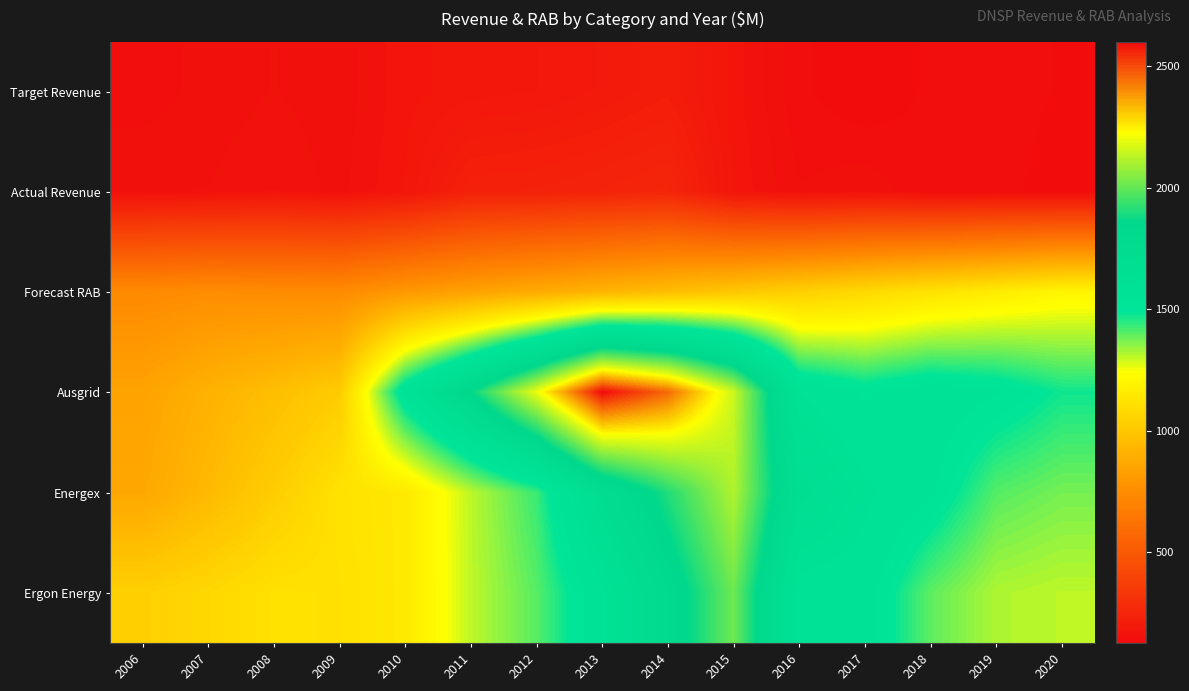

Reading right to left, list all the values displayed in this chart.

Target Revenue: 2020=136.0	2019=139.5	2018=138.9	2017=126.9	2016=138.8	2015=170.7	2014=211.3	2013=195.8	2012=184.5	2011=180.2	2010=171.4	2009=149.6	2008=156.3	2007=149.6	2006=141.1
Actual Revenue: 2020=133.2	2019=139.0	2018=138.5	2017=153.3	2016=146.9	2015=173.8	2014=255.5	2013=244.0	2012=234.5	2011=230.7	2010=176.0	2009=152.7	2008=165.1	2007=156.4	2006=154.5
Forecast RAB: 2020=1200.0	2019=1160.0	2018=1120.0	2017=1080.0	2016=1040.0	2015=1000.0	2014=960.0	2013=920.0	2012=880.0	2011=840.0	2010=798.6	2009=745.7	2008=747.8	2007=755.3	2006=740.3
Ausgrid: 2020=1473.9	2019=1535.2	2018=1564.8	2017=1521.1	2016=1587.2	2015=2154.0	2014=2456.3	2013=2602.1	2012=2199.5	2011=1860.3	2010=1553.2	2009=1023.0	2008=964.6	2007=911.5	2006=846.6
Energex: 2020=1374.9	2019=1405.7	2018=1539.2	2017=1598.6	2016=1692.9	2015=2112.7	2014=1905.5	2013=1716.4	2012=1433.1	2011=1305.0	2010=1148.4	2009=1118.7	2008=1027.8	2007=944.1	2006=867.4
Ergon Energy: 2020=1305.2	2019=1319.4	2018=1397.0	2017=1557.0	2016=1561.1	2015=2017.1	2014=1784.5	2013=1573.3	2012=1403.3	2011=1302.9	2010=1147.7	2009=1111.8	2008=1115.5	2007=1072.3	2006=1041.5